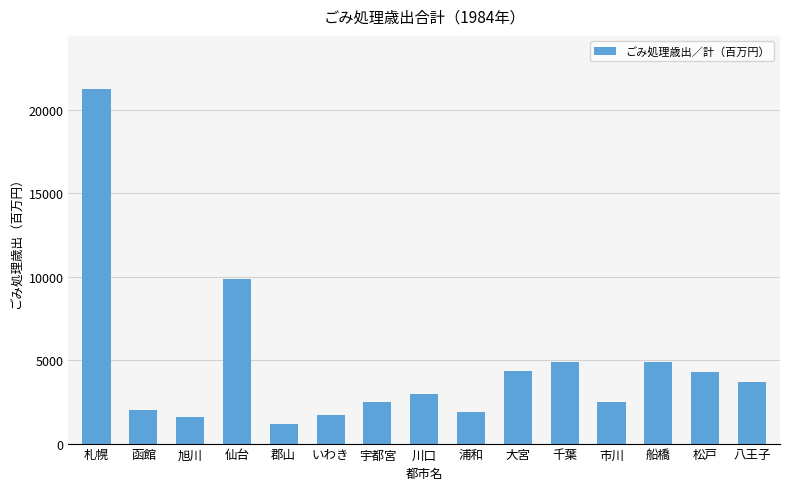

What is the minimum value shown in the chart?

1197